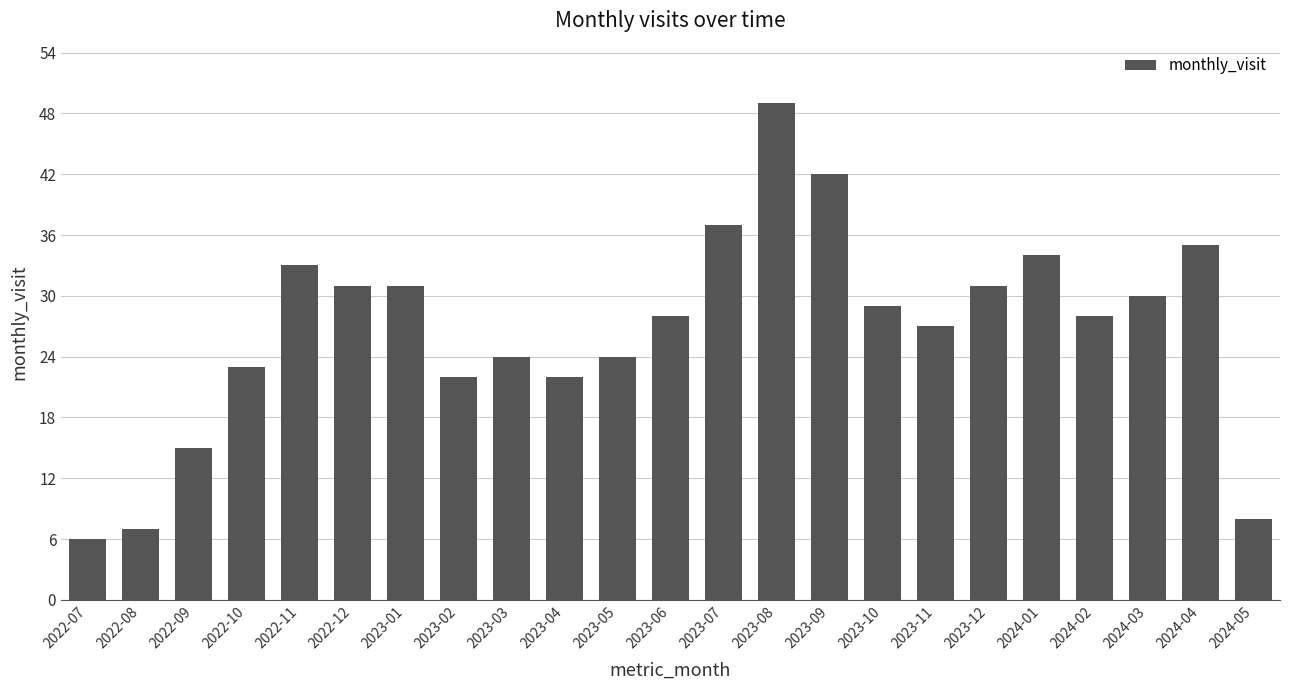

What is the change in value from 2022-08 to 2024-05?

+1